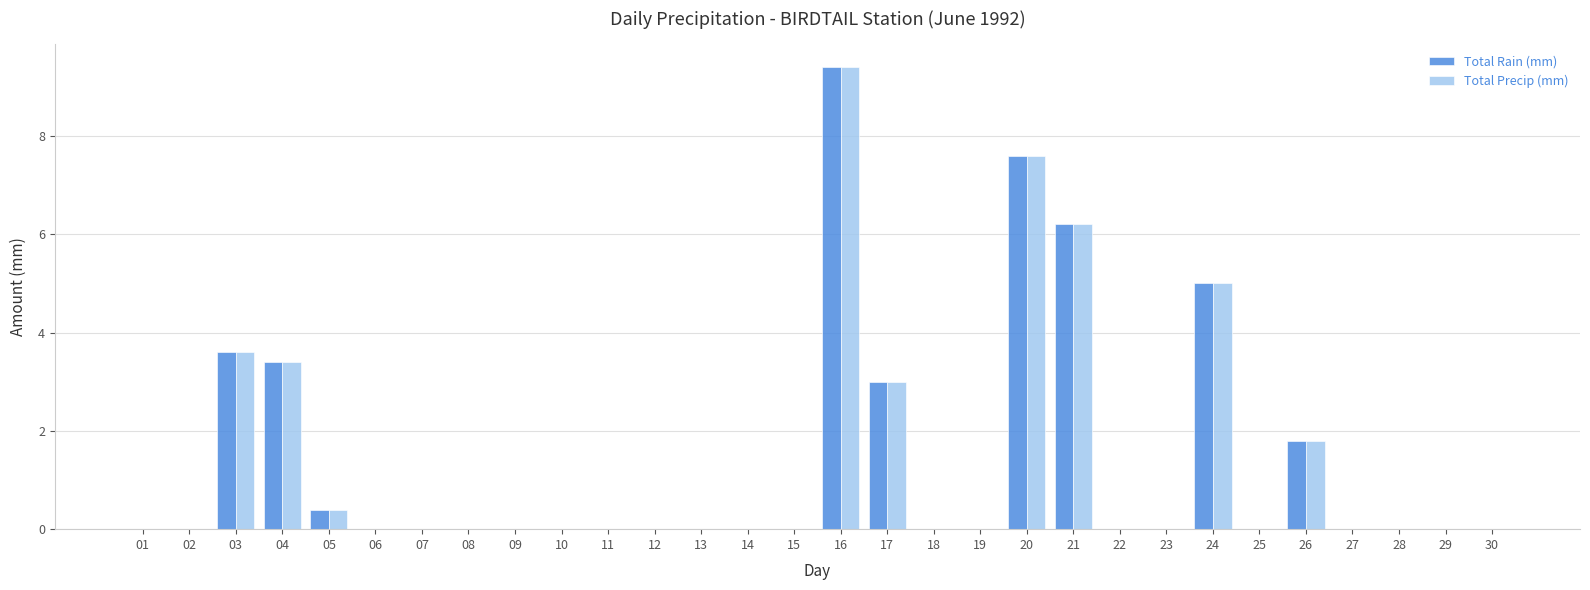

The value of Total Rain (mm) at 02 is 2.8. True or false?

False